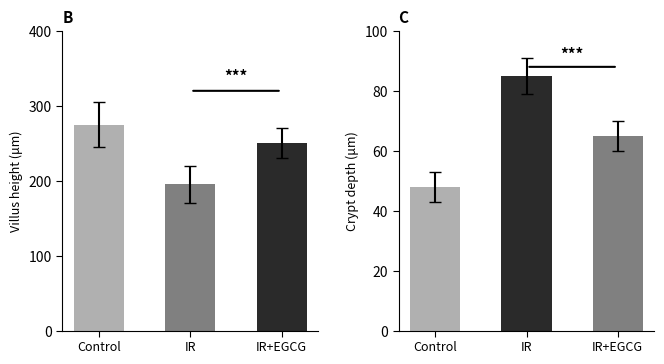

What is the approximate value of Crypt depth at IR, to the nearest 10?

80